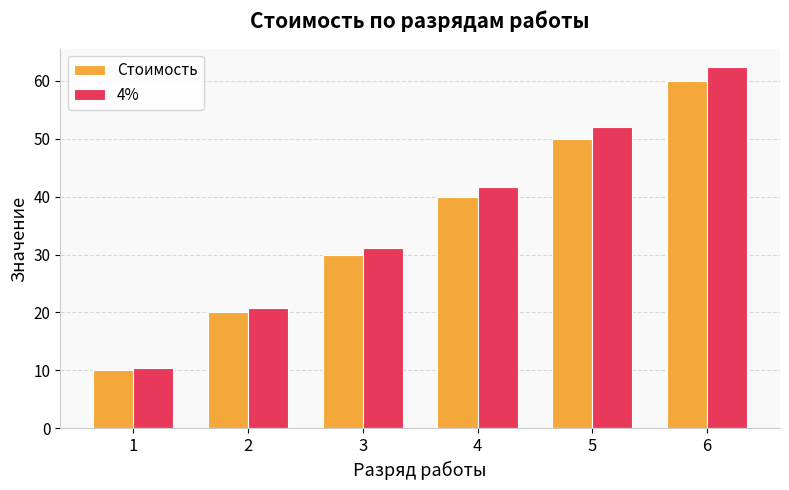

List the series in order of their overall mean, highest first.

4%, Стоимость